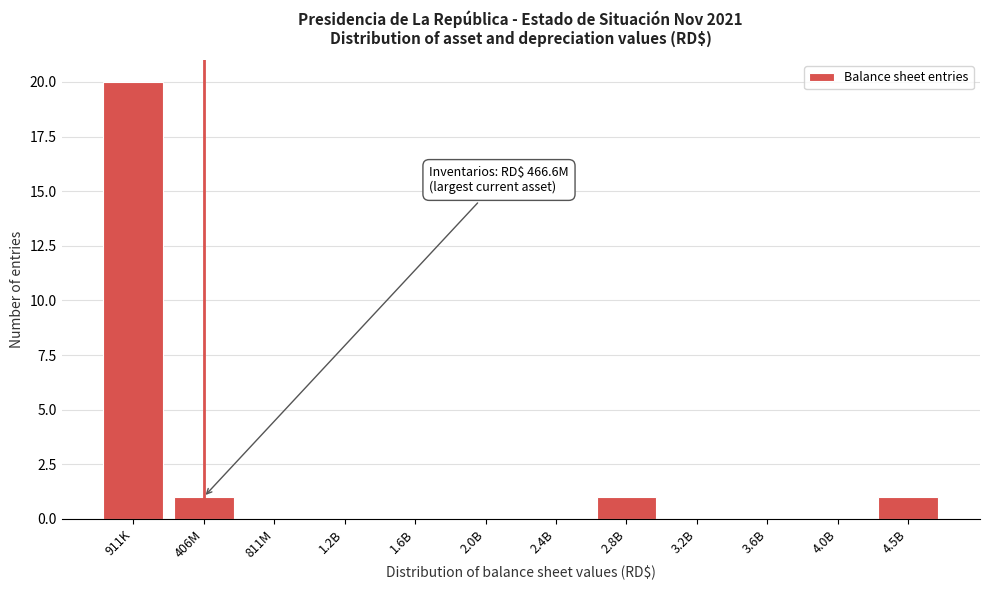

Reading right to left, extract all data points from this chart.

4.5B=1	4.0B=0	3.6B=0	3.2B=0	2.8B=1	2.4B=0	2.0B=0	1.6B=0	1.2B=0	811M=0	406M=1	911K=20